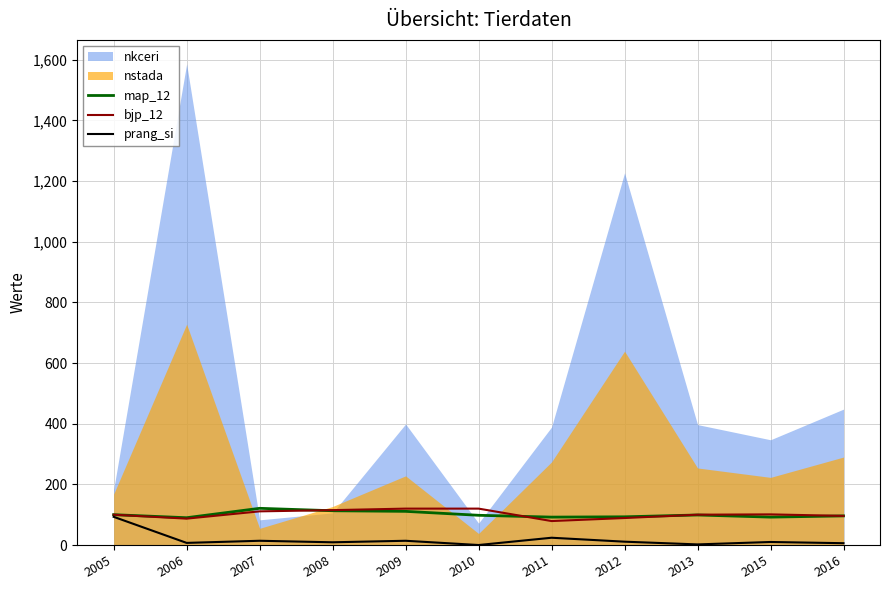

Rank the series at 2010 from highest to lowest value.

bjp_12, map_12, nkceri, nstada, prang_si